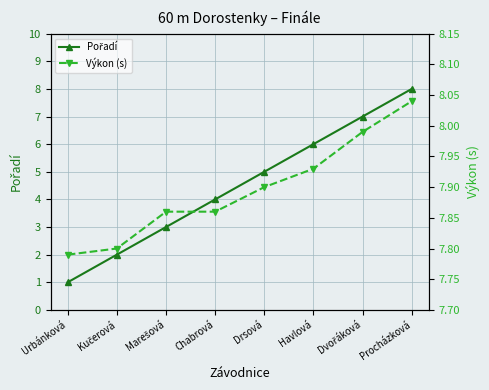

True or false: Výkon (s) and Pořadí cross at least once.

False